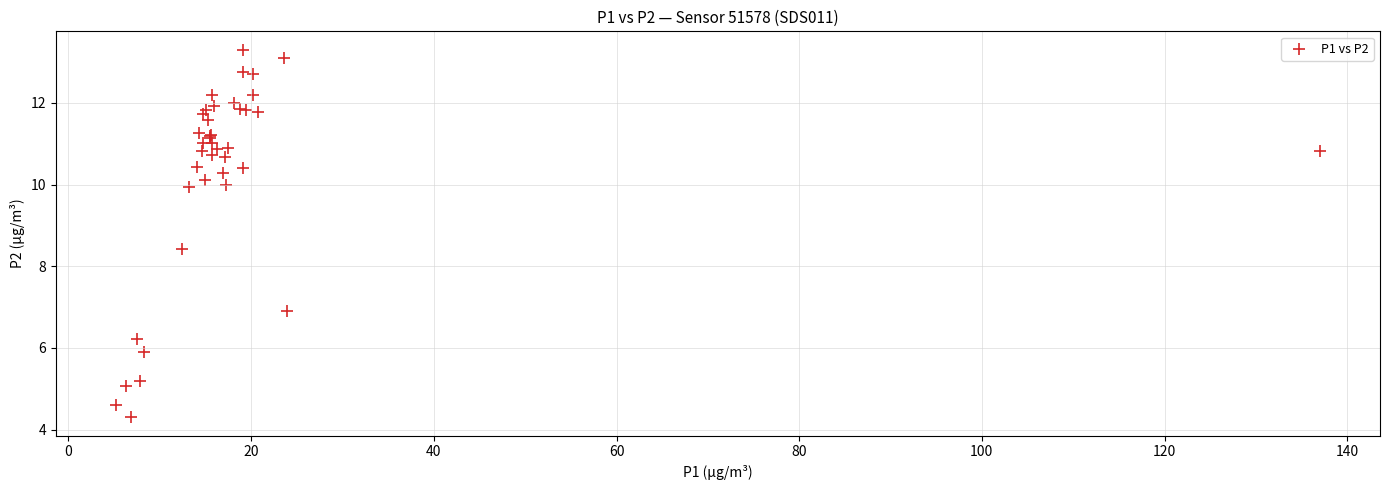

What Y value in the scatter plot is closest to 8?

8.4